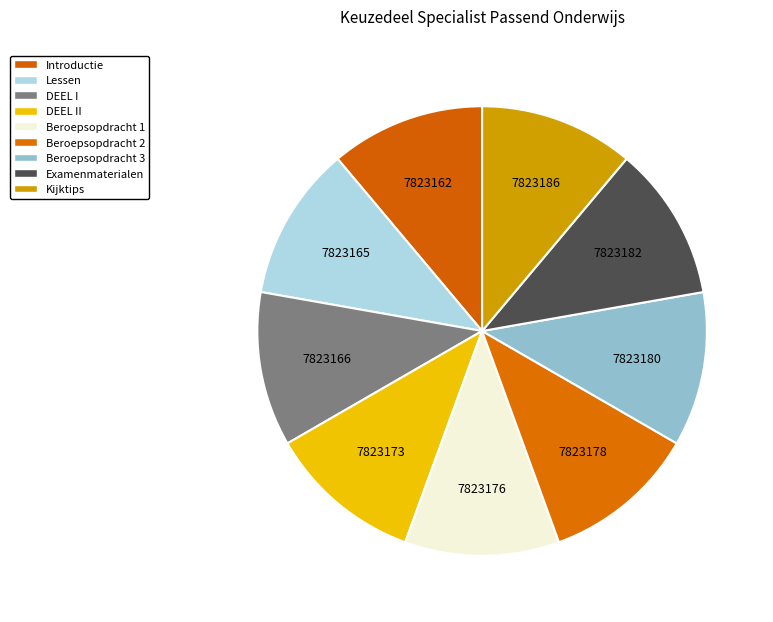

Rank the categories by value from highest to lowest.

Kijktips, Examenmaterialen, Beroepsopdracht 3, Beroepsopdracht 2, Beroepsopdracht 1, DEEL II, DEEL I, Lessen, Introductie